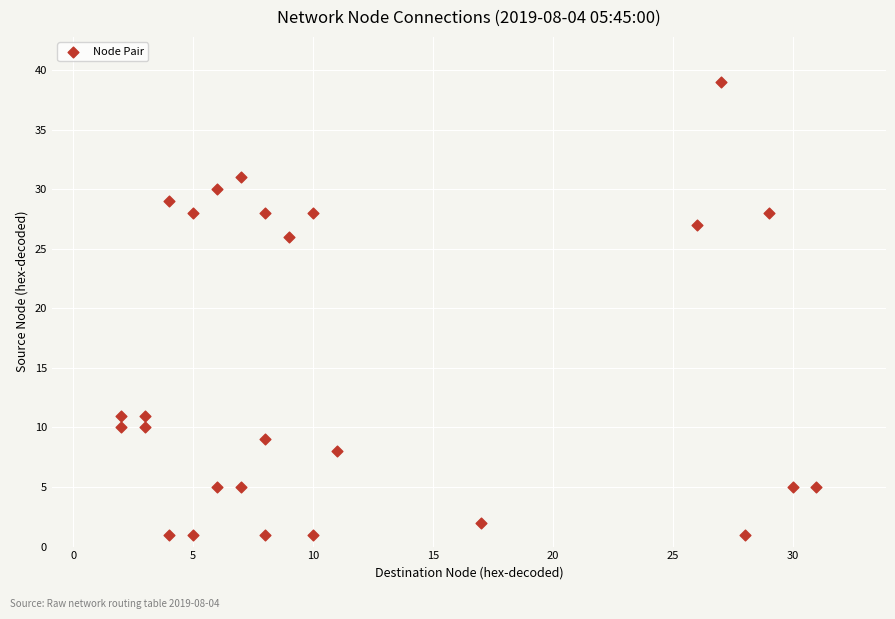

What is the range of X values (max minus min)?

29